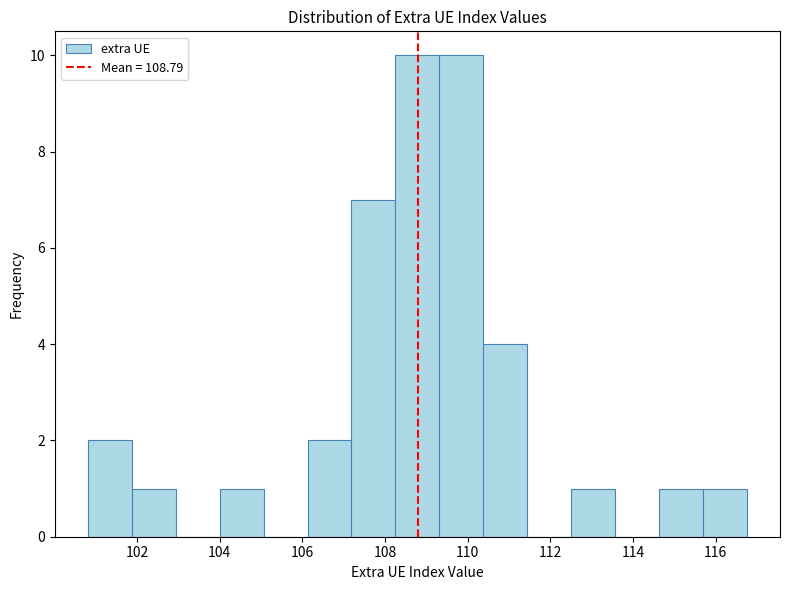

Reading left to right, list every bar in this chart as the range it spans on the x-axis followed by its height. Neither the bar edges nor the heights are printed on the chart, so give them approximately, as read against the axes.

100.8 to 101.8: 2
101.8 to 103.0: 1
103.0 to 104.0: 0
104.0 to 105.0: 1
105.0 to 106.2: 0
106.2 to 107.2: 2
107.2 to 108.2: 7
108.2 to 109.4: 10
109.4 to 110.4: 10
110.4 to 111.4: 4
111.4 to 112.6: 0
112.6 to 113.6: 1
113.6 to 114.6: 0
114.6 to 115.6: 1
115.6 to 116.8: 1